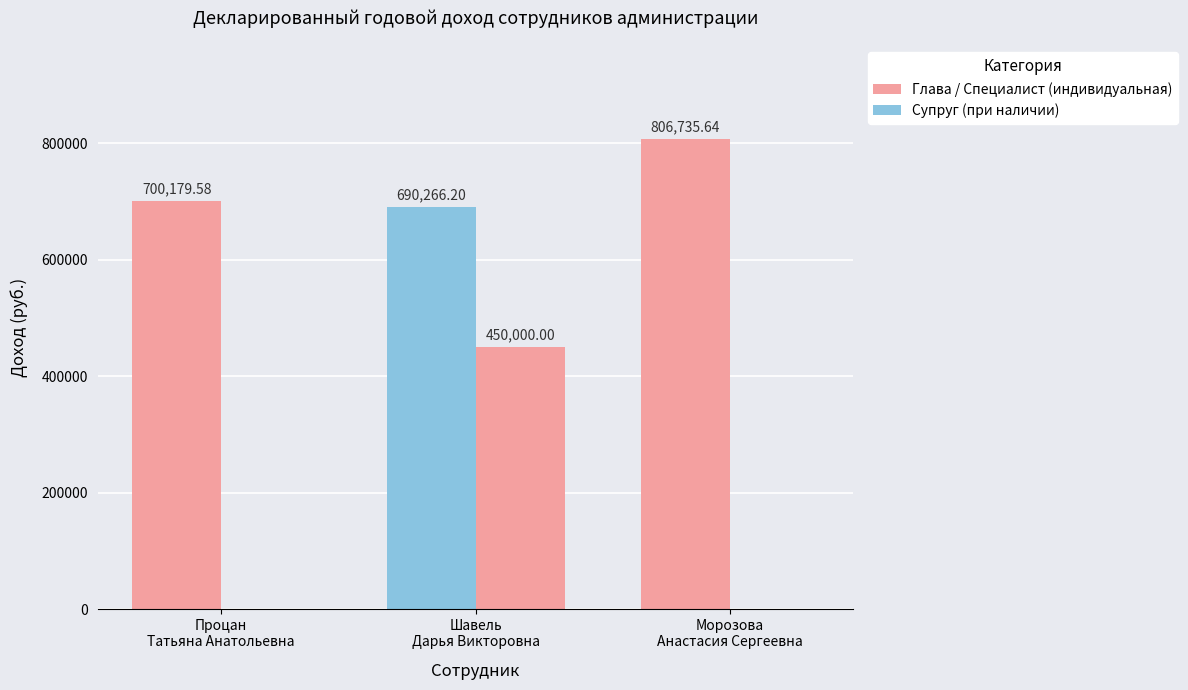

True or false: Глава / Специалист (индивидуальная) has a value of 1119281.1 at Шавель
Дарья Викторовна.

False